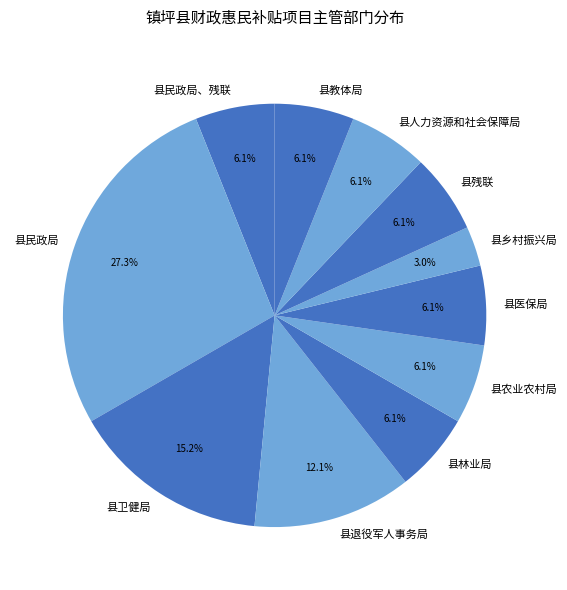

To the nearest percent, what percentage of the pie is 县卫健局?

15%